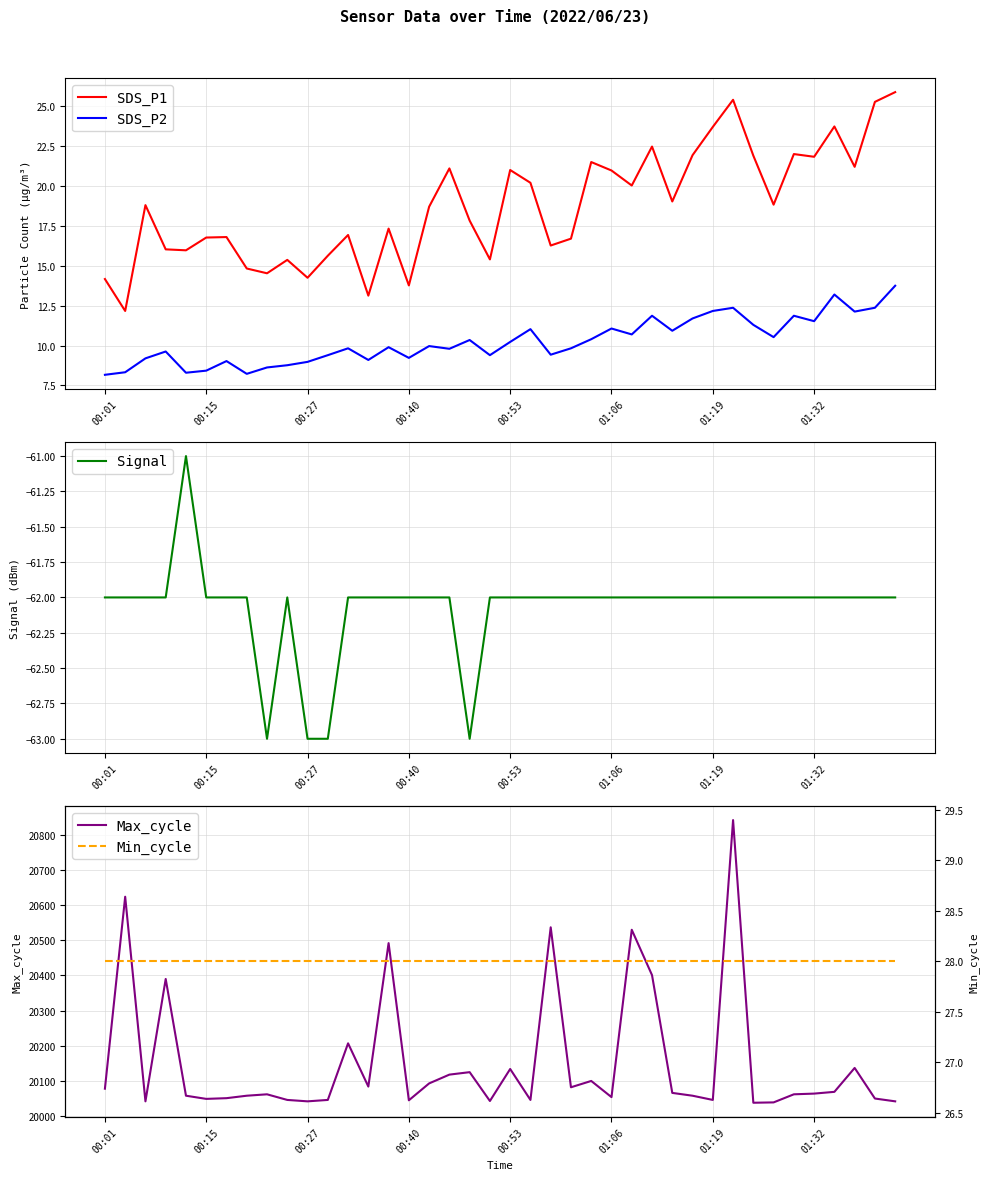

How many values in the SDS_P2 series are below 9?

8